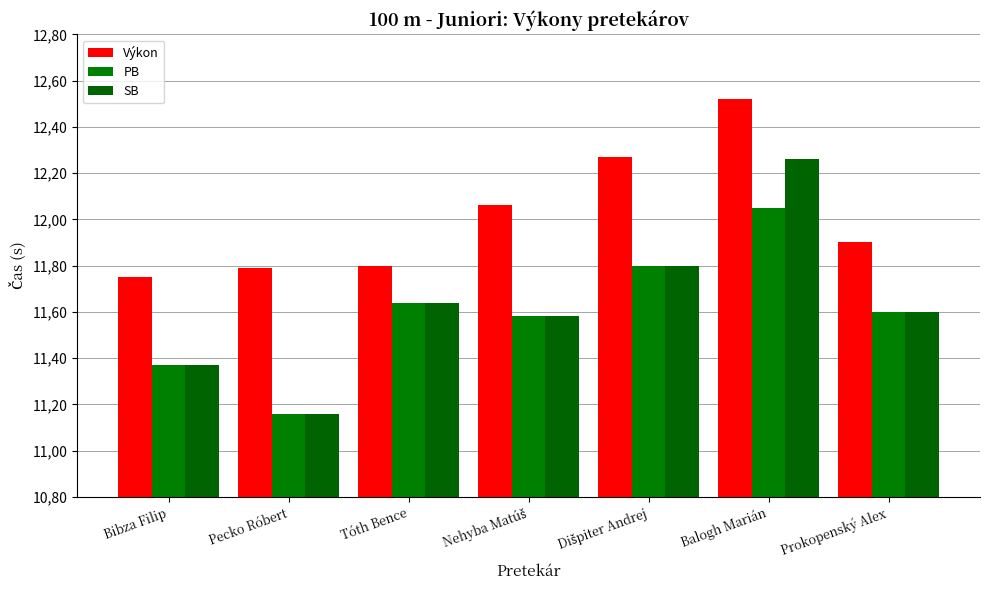

Are the bars horizontal?

No